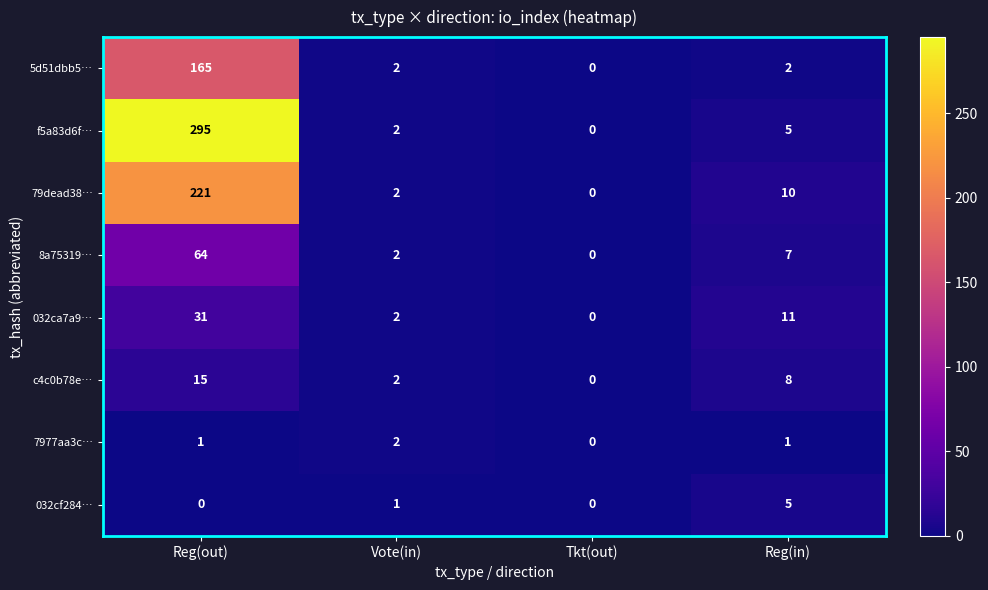

At which category is the sum across all series the highest?

Reg(out)